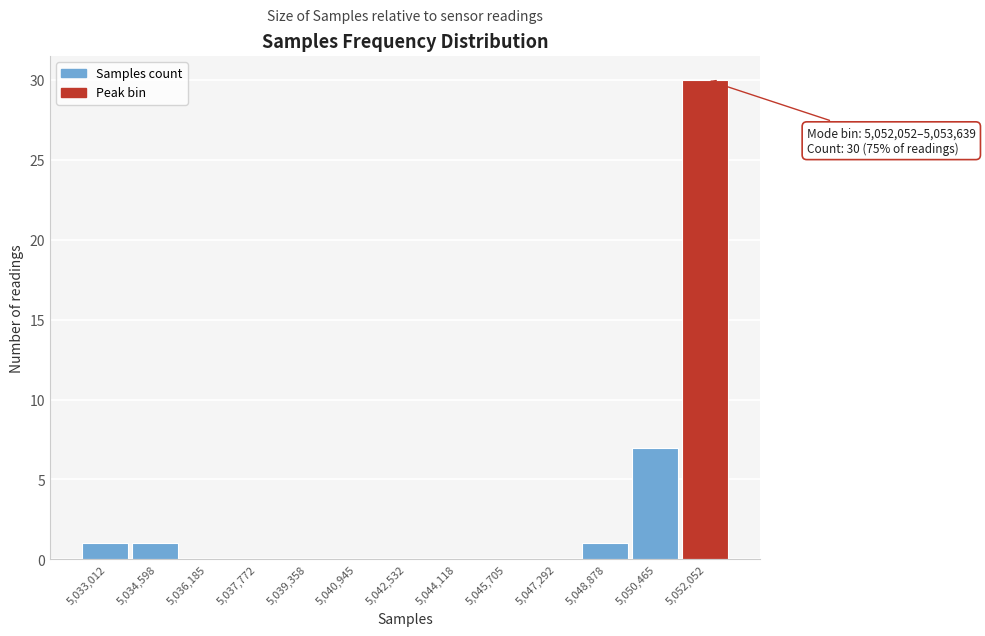

Reading left to right, extract all data points from this chart.

5,033,012=1	5,034,598=1	5,036,185=0	5,037,772=0	5,039,358=0	5,040,945=0	5,042,532=0	5,044,118=0	5,045,705=0	5,047,292=0	5,048,878=1	5,050,465=7	5,052,052=30